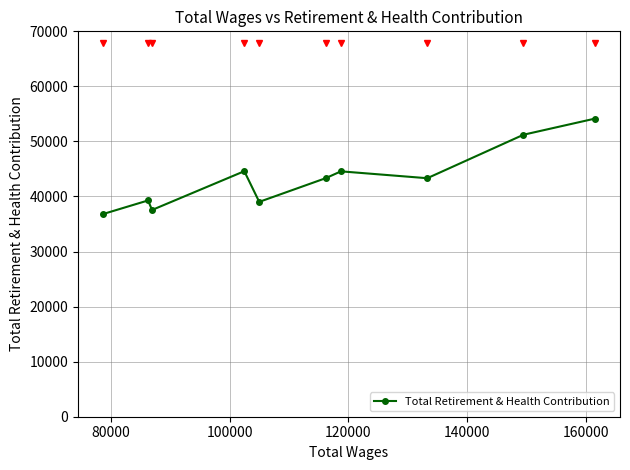

What is the smallest value displayed?

36793